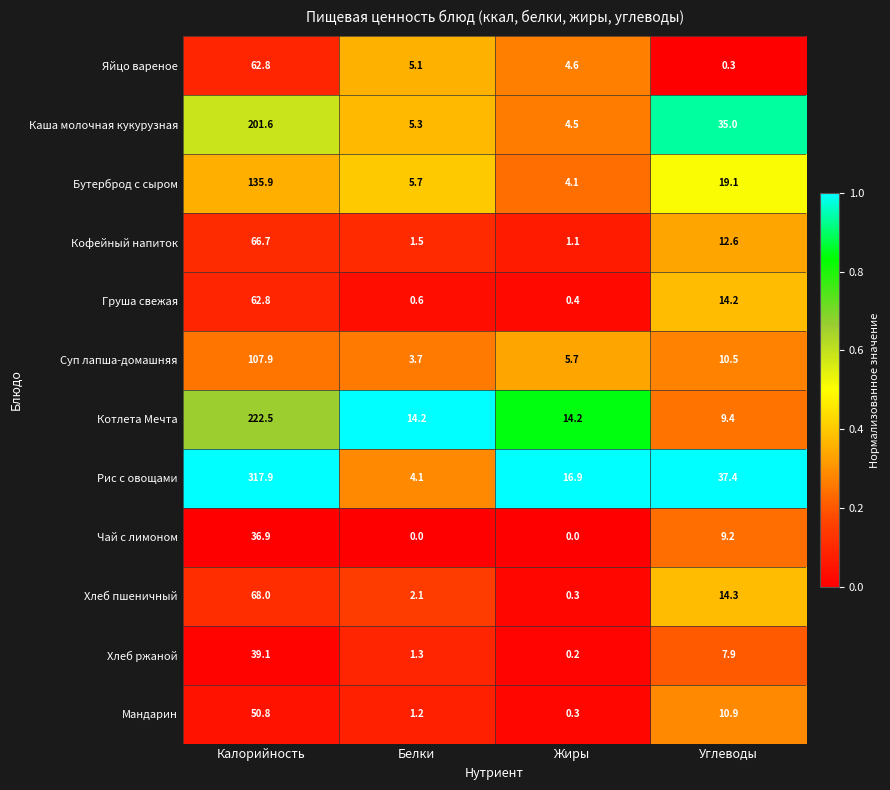

Which series has the widest spread of values?

Рис с овощами